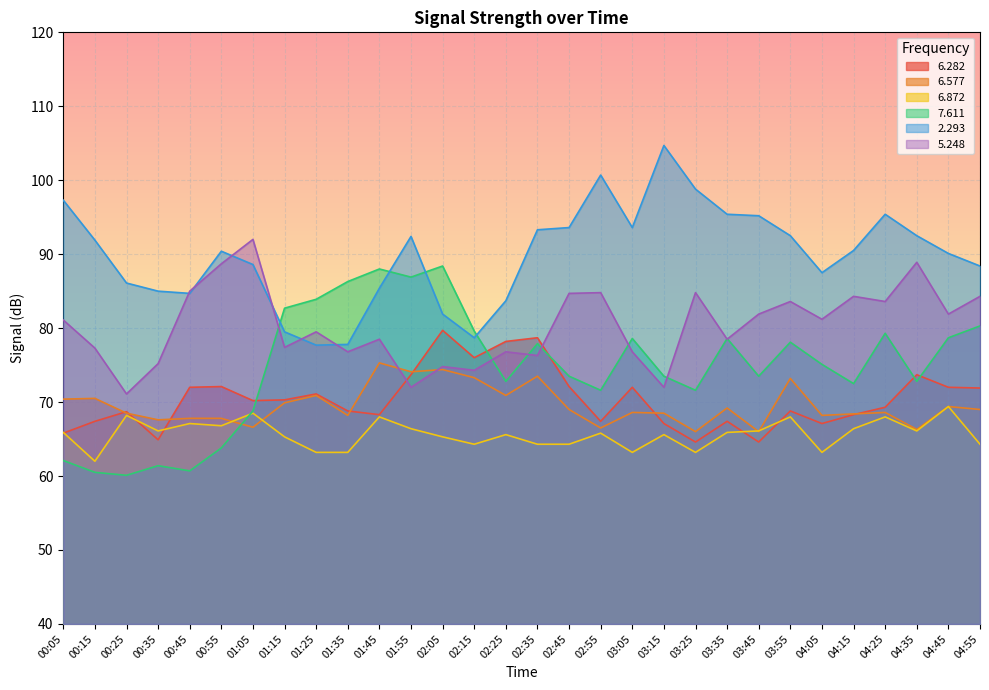

Which category has the highest value in the 6.872 series?

04:45